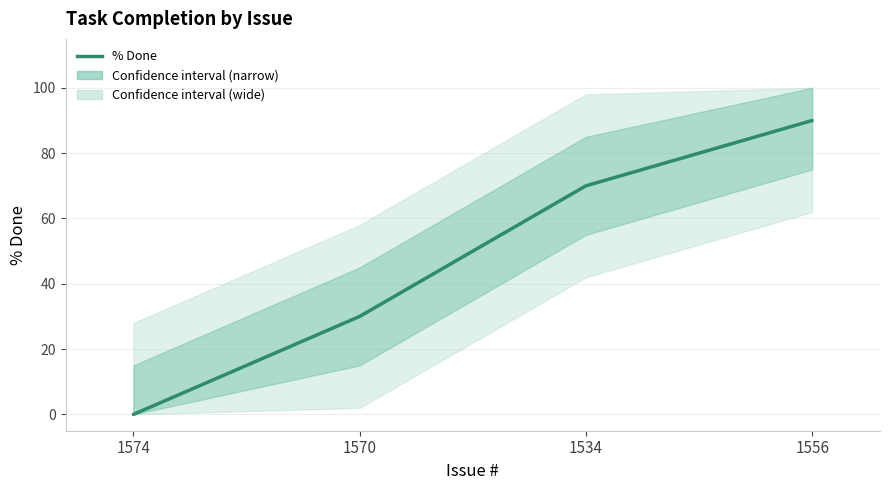

At which category does the chart reach its peak across all series?

1556